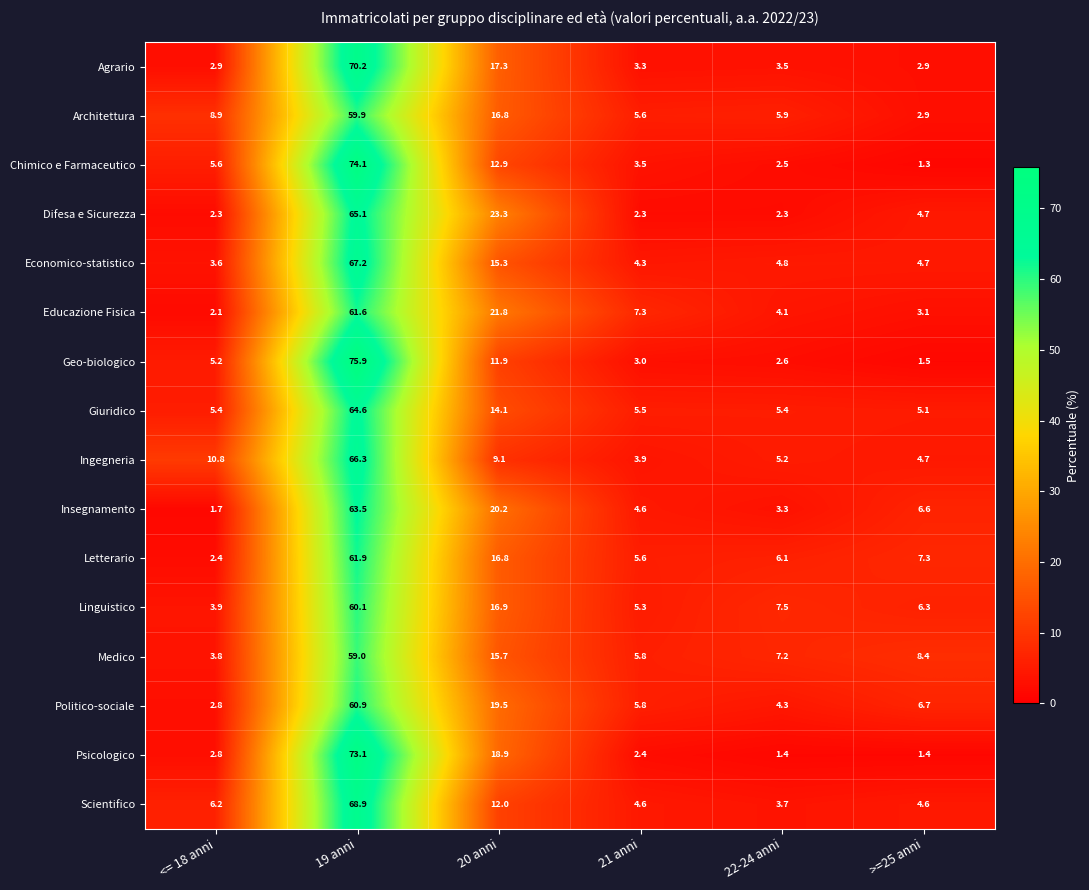

How many data points in Agrario are above 3?

4